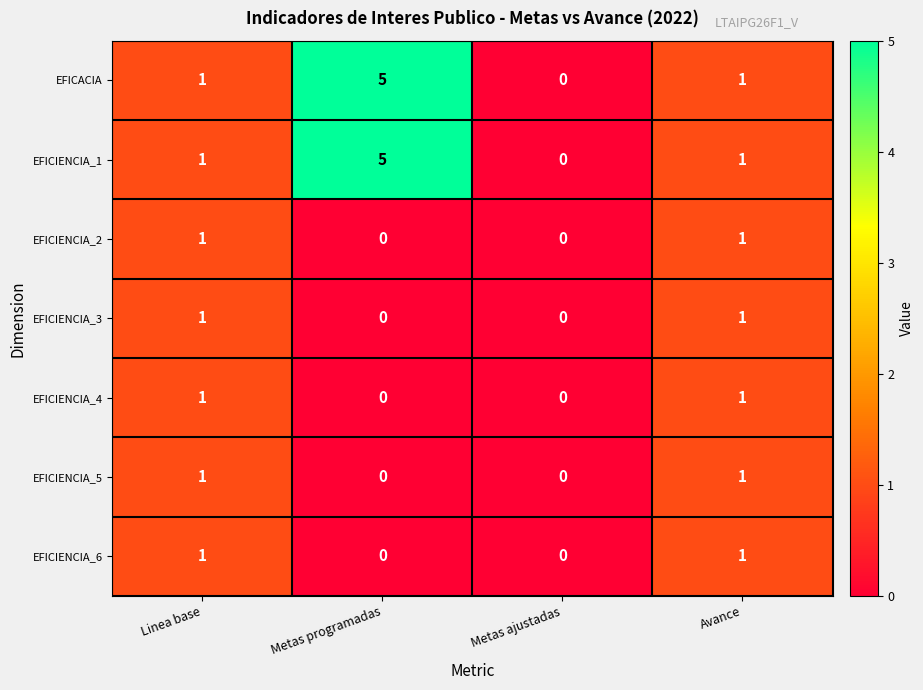

Which category has the lowest value in the EFICACIA series?

Metas ajustadas